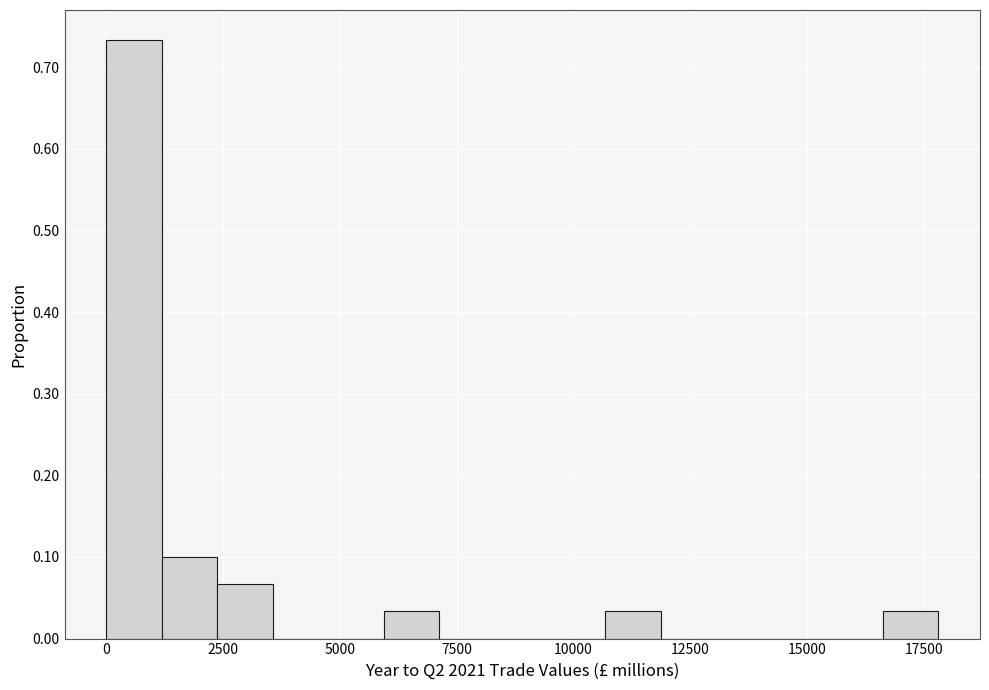

Around what value on the x-axis is the tallest bar? Give the approximate position of its centre, as read against the axis.

500